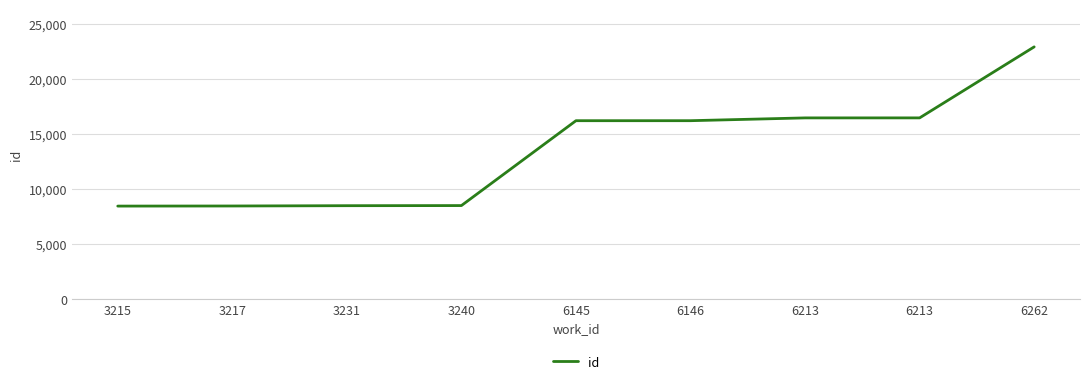

How many lines are shown in the chart?

1